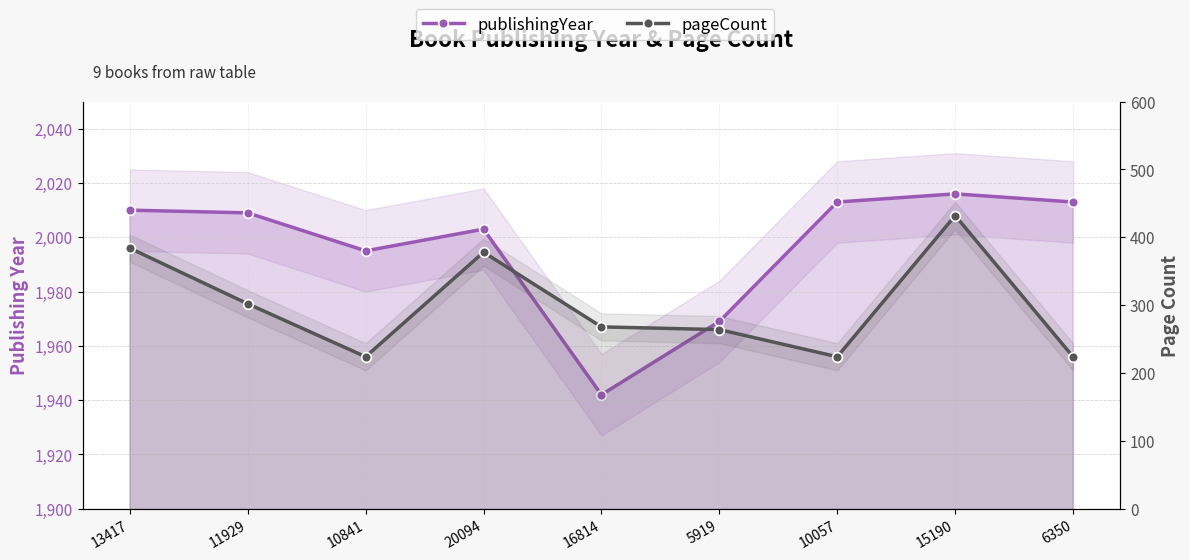

Reading left to right, transcribe all the data shown in this chart.

publishingYear: 13417=2010	11929=2009	10841=1995	20094=2003	16814=1942	5919=1969	10057=2013	15190=2016	6350=2013
pageCount: 13417=384	11929=302	10841=224	20094=378	16814=268	5919=264	10057=224	15190=432	6350=224